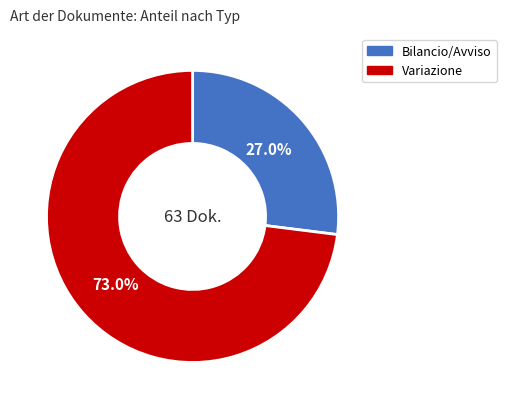

Is there a majority slice in this chart?

Yes